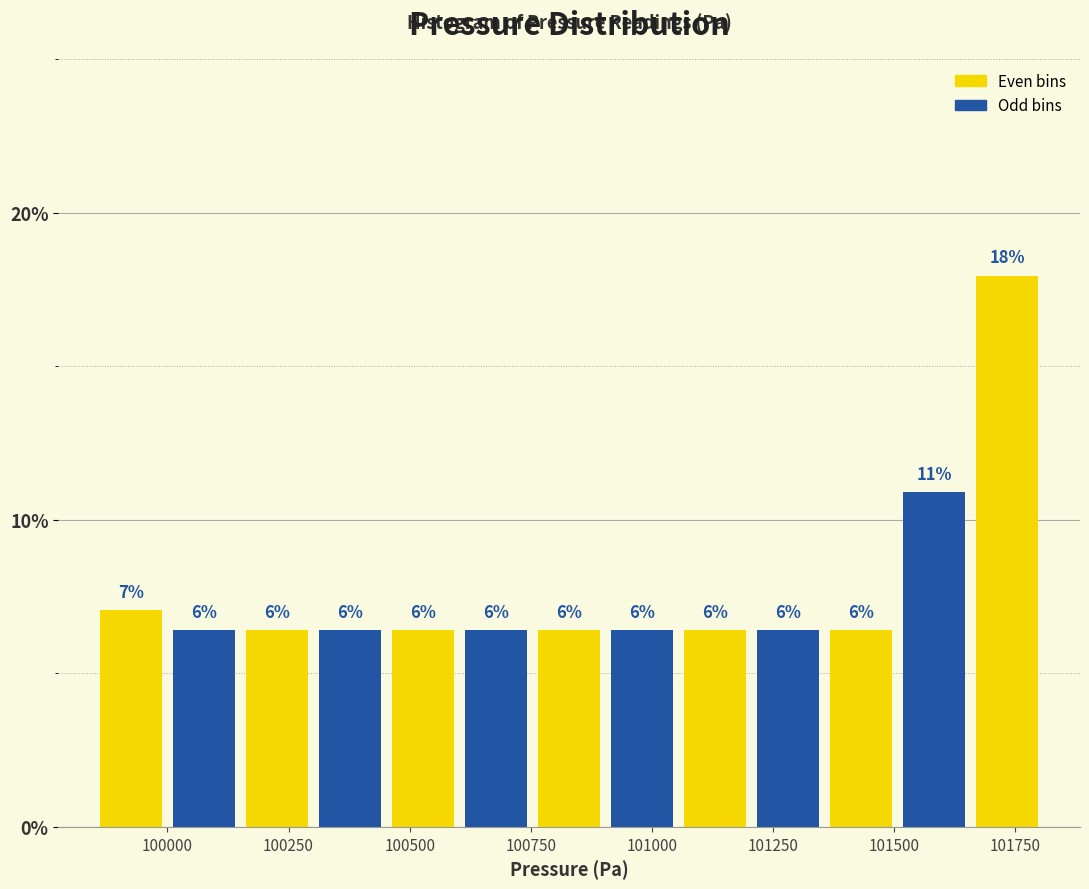

Read against the x-axis, roughly where is the centre of the tallest bar?

101750